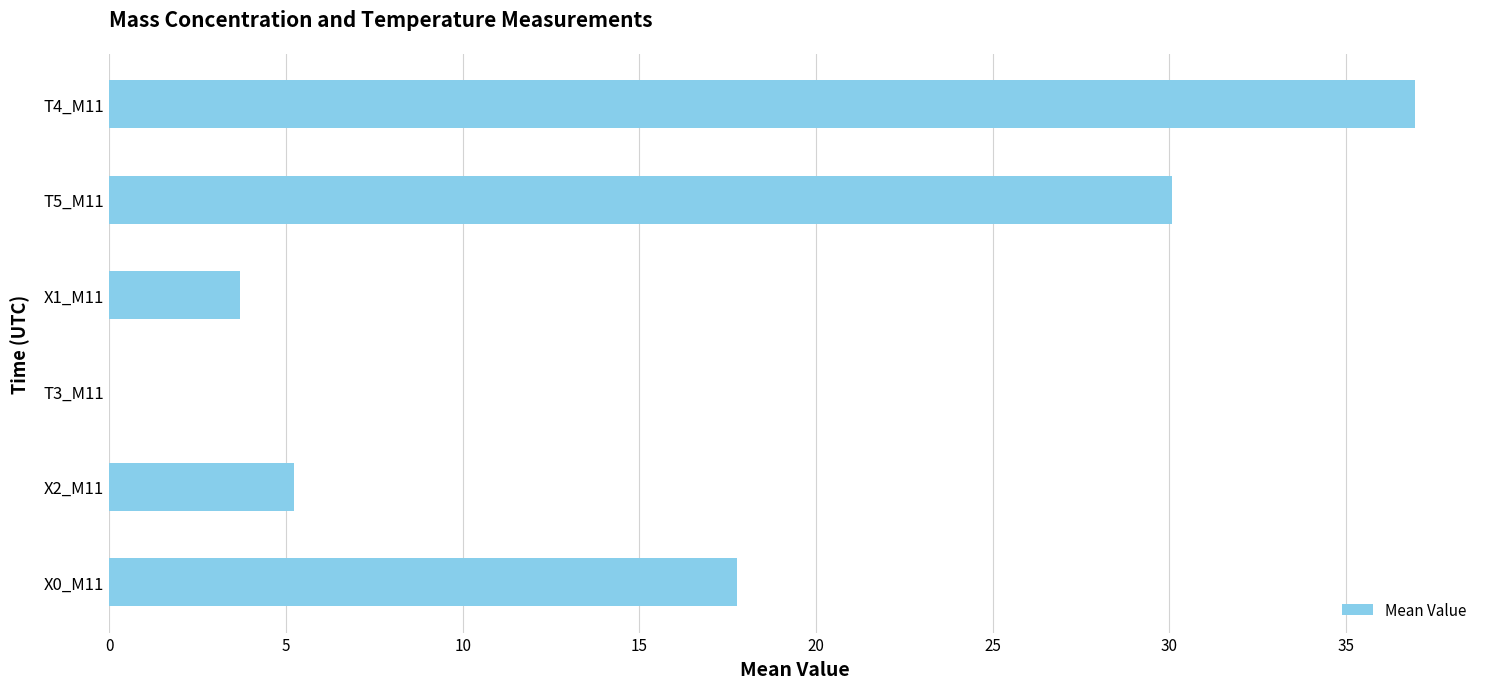

How many values are above zero?

5